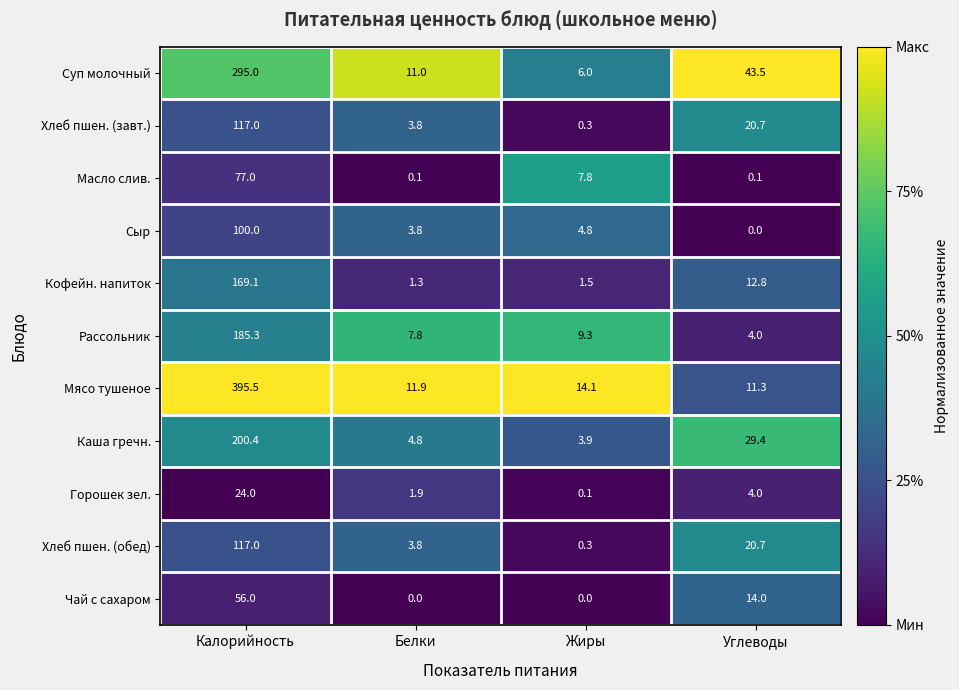

The value of Горошек зел. at Калорийность is 24.0. True or false?

True